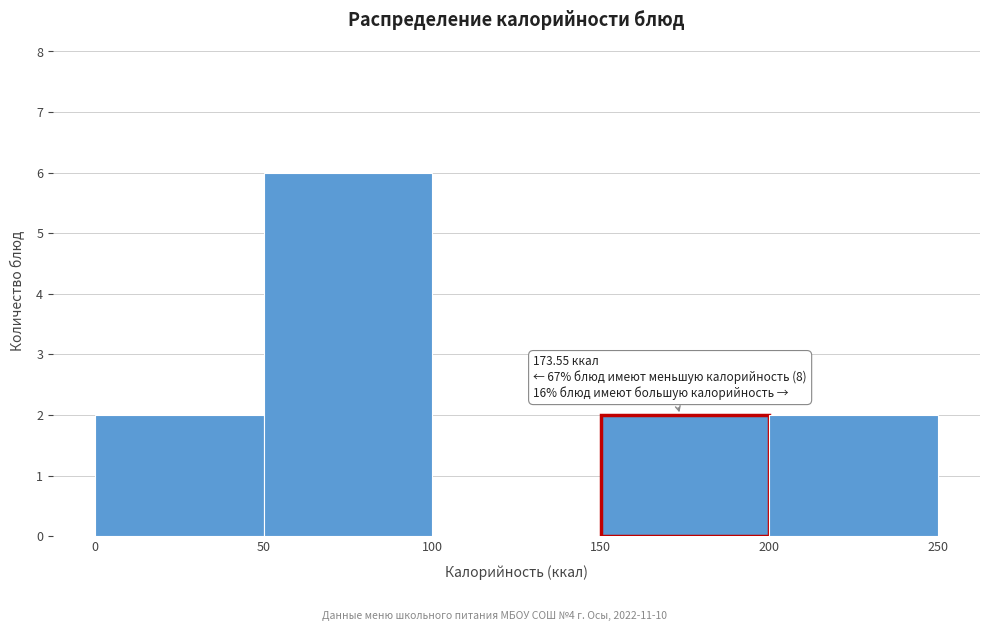

Over which range of the x-axis is the bar tallest?

50 to 100